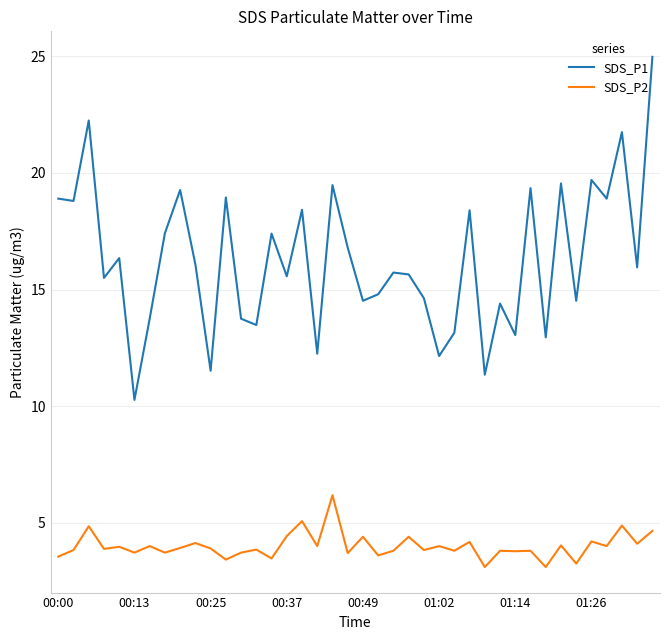

What is the smallest value displayed?

3.1